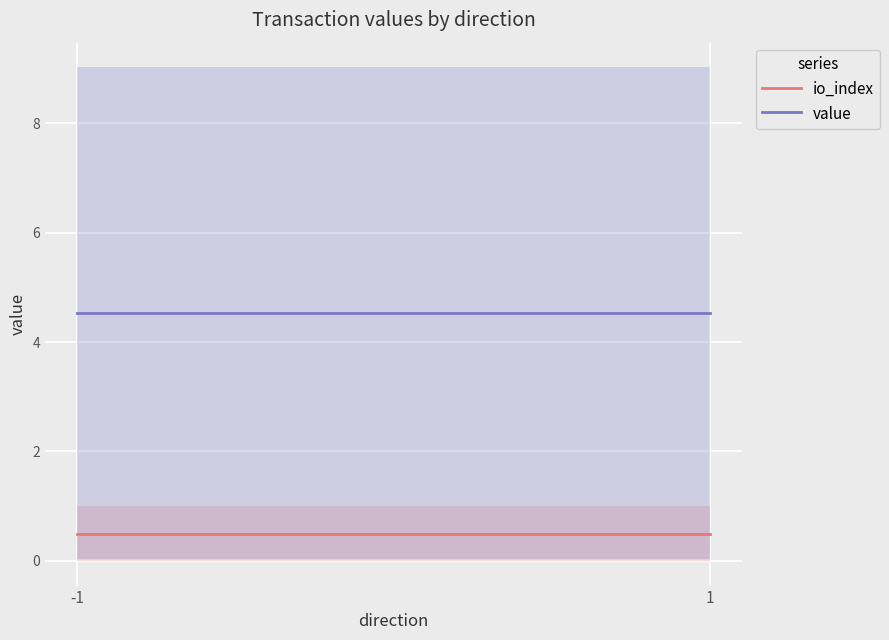

List the labels in order of io_index value, smallest first.

-1, 1